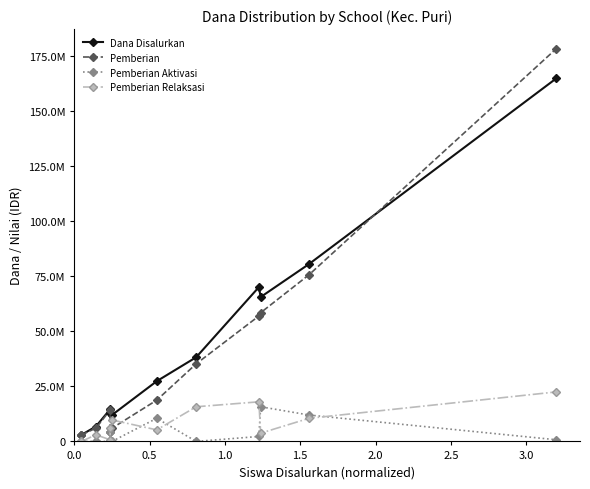

Is this an area chart (filled region under the line)?

No